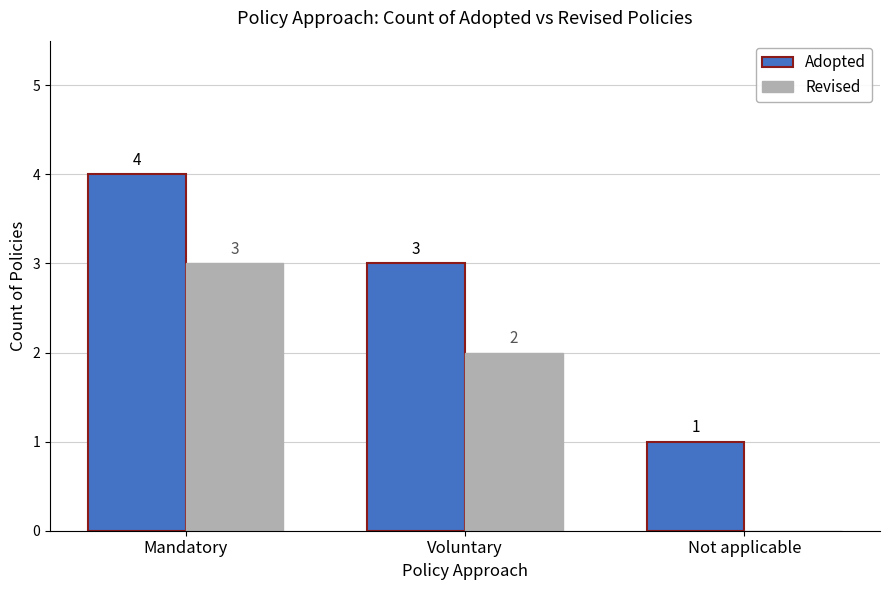

Which category has the highest value across all series?

Mandatory